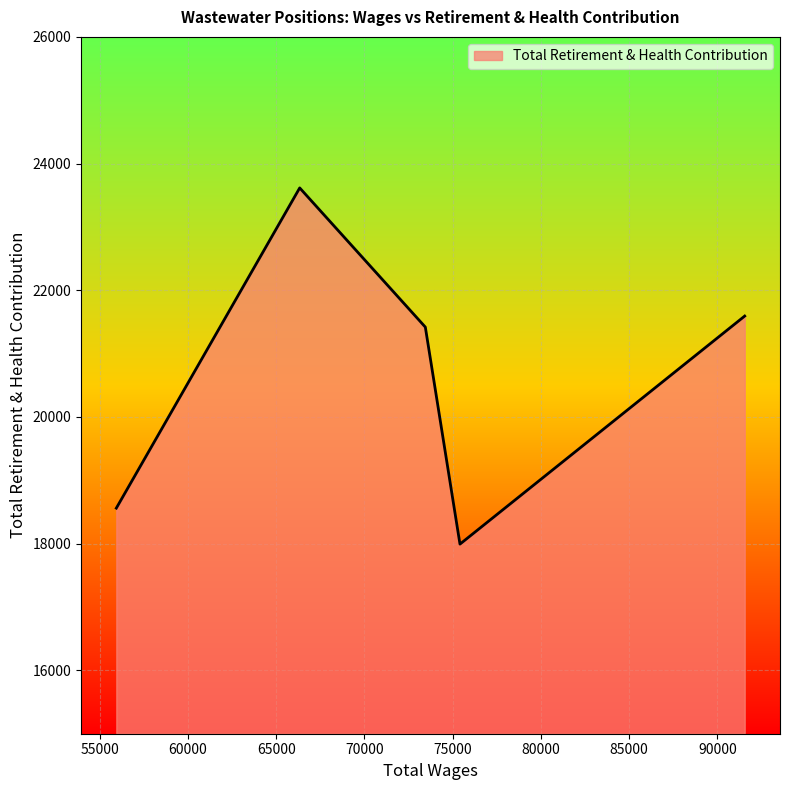

What is the smallest value displayed?

17993